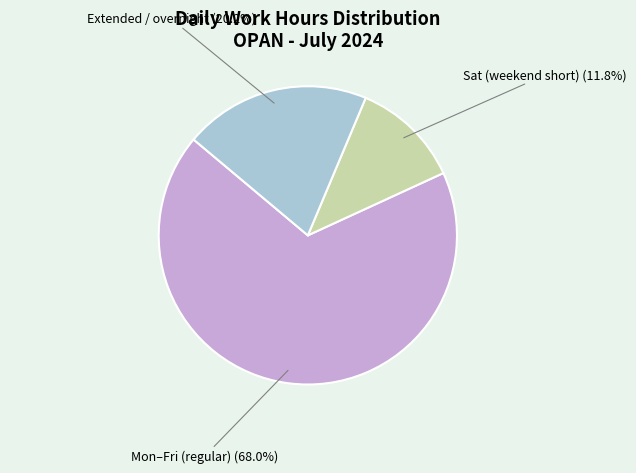

What is the largest slice in the pie chart?

Mon–Fri (regular)